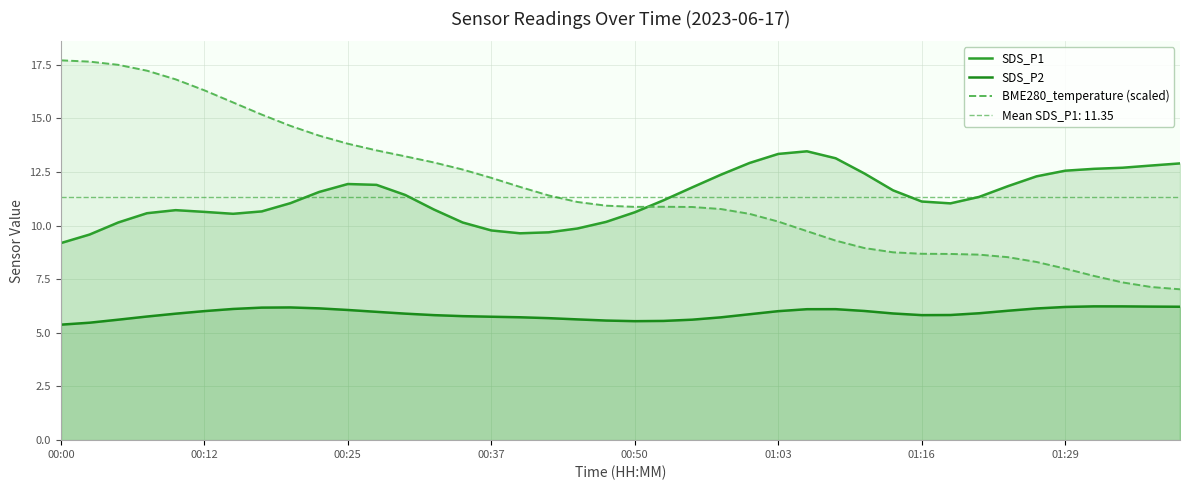

The SDS_P2 series shows 6.1 at 00:25. True or false?

True